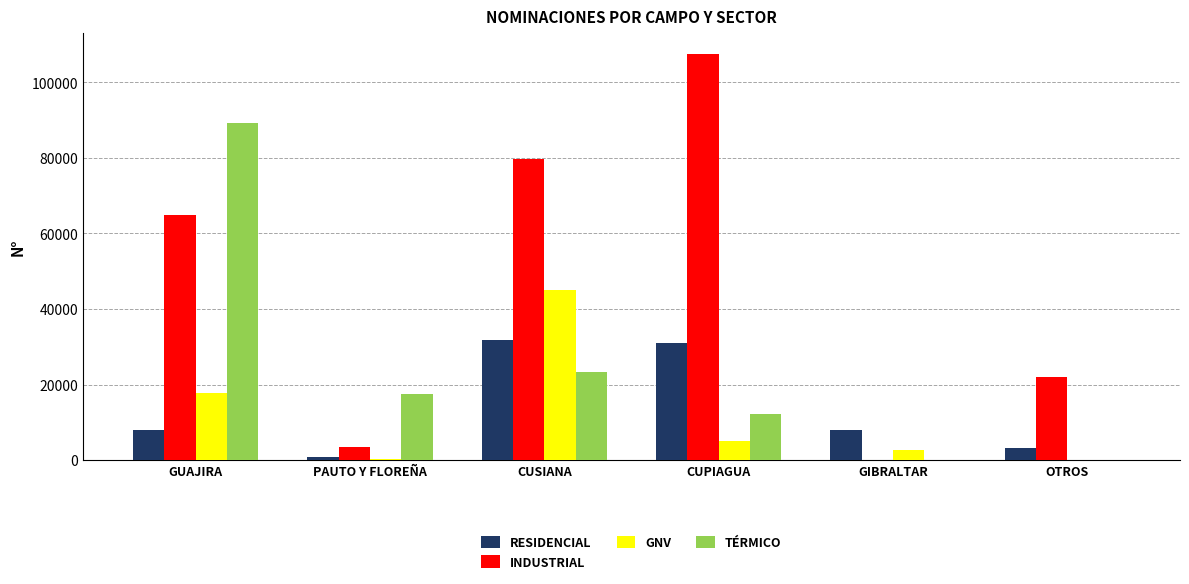

Which series has the widest spread of values?

INDUSTRIAL